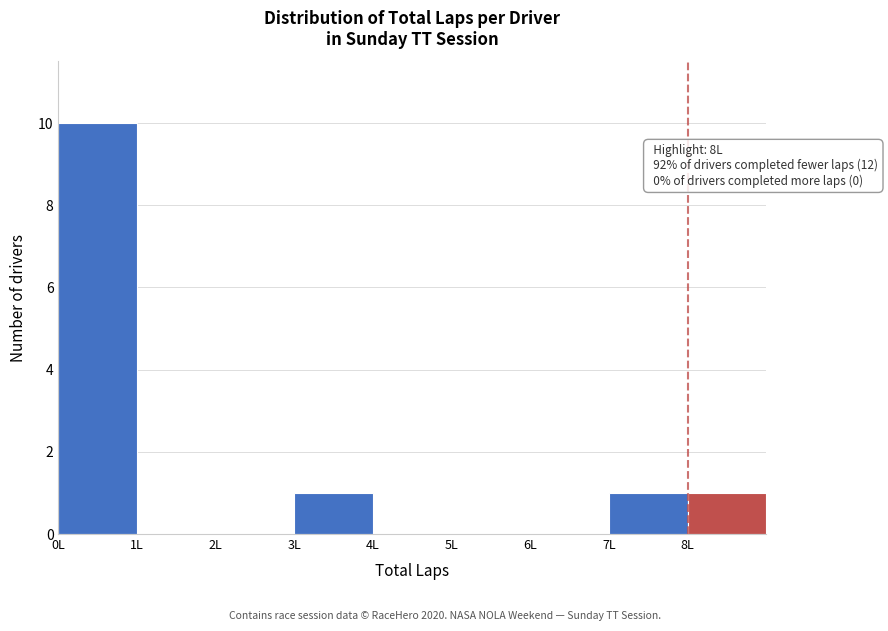

Over which range of the x-axis is the bar tallest?

0 to 1